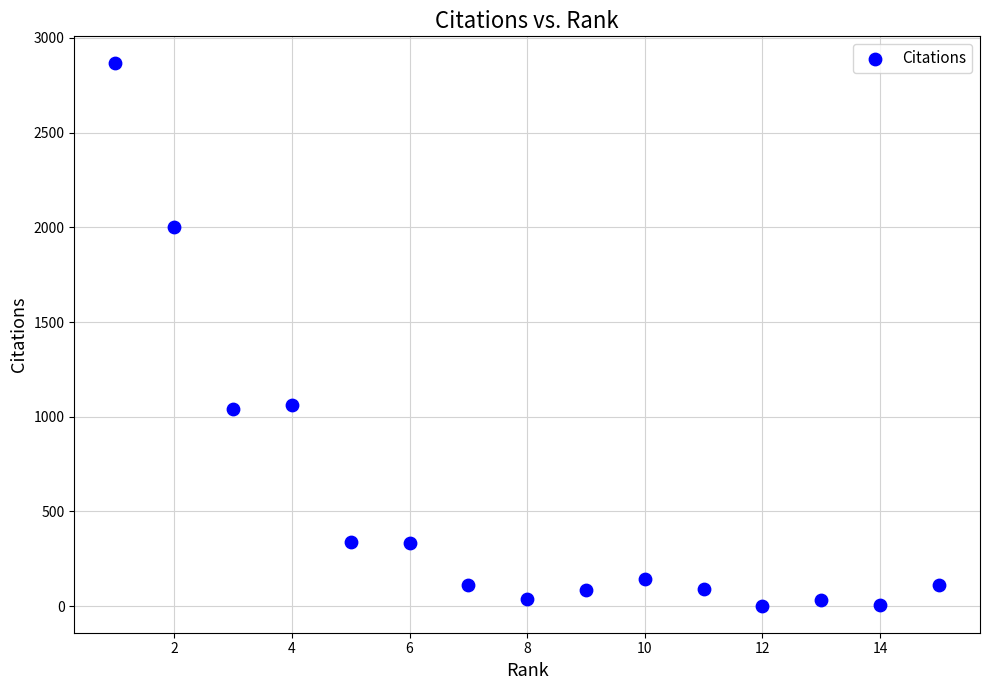

What is the range of X values (max minus min)?

14